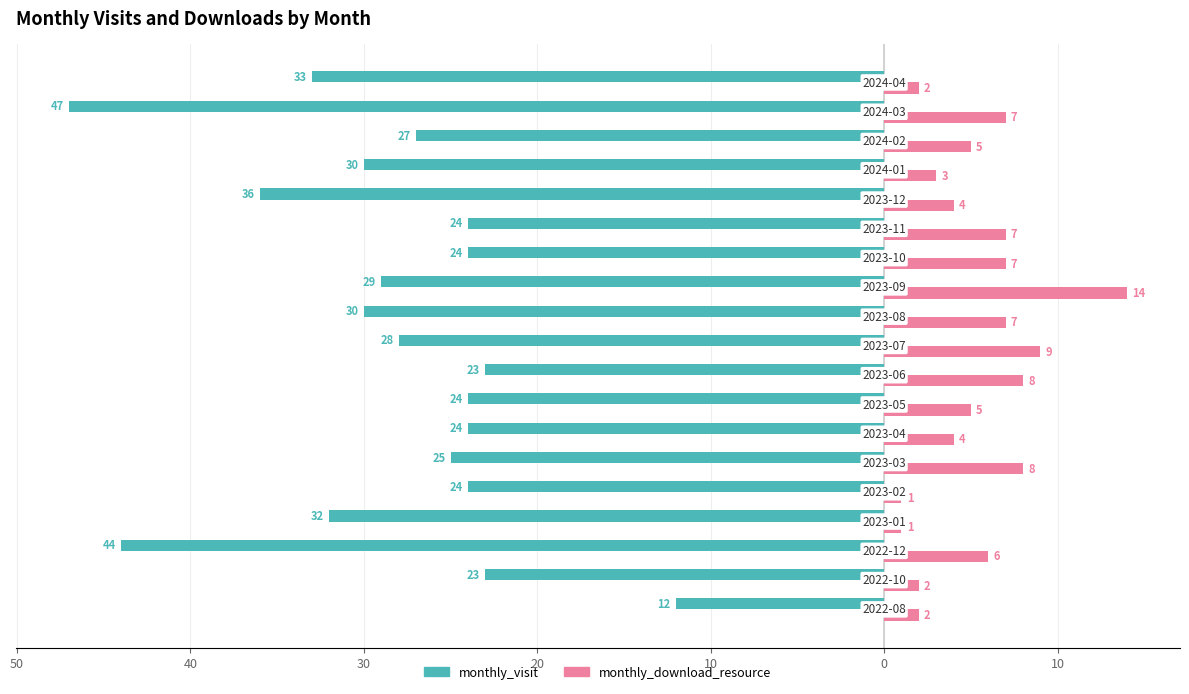

What is the difference between the maximum and minimum values in the monthly_visit series?

35